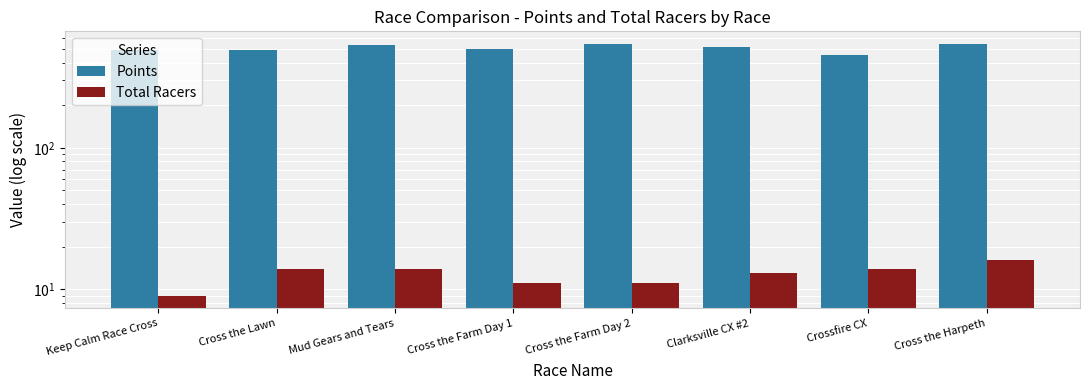

How many data points does each series have?

8